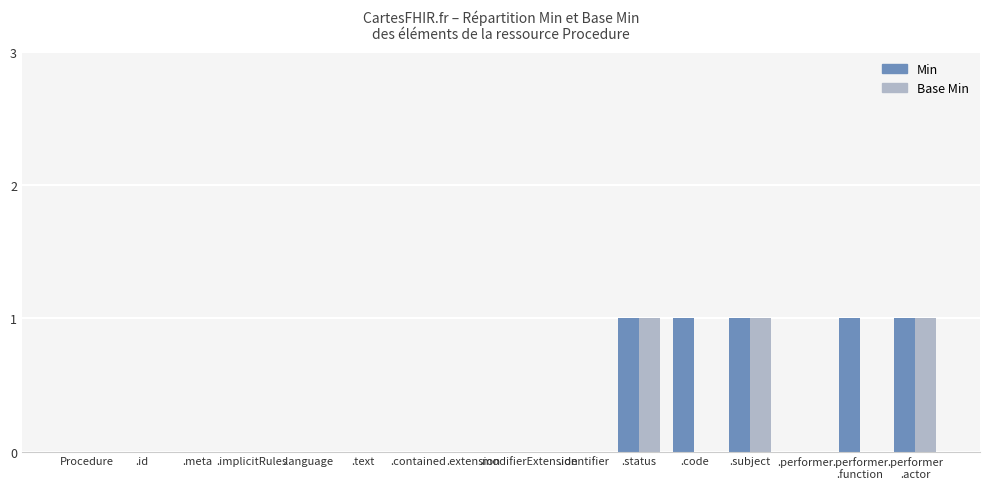

Which series changed the most between .meta and .code?

Min